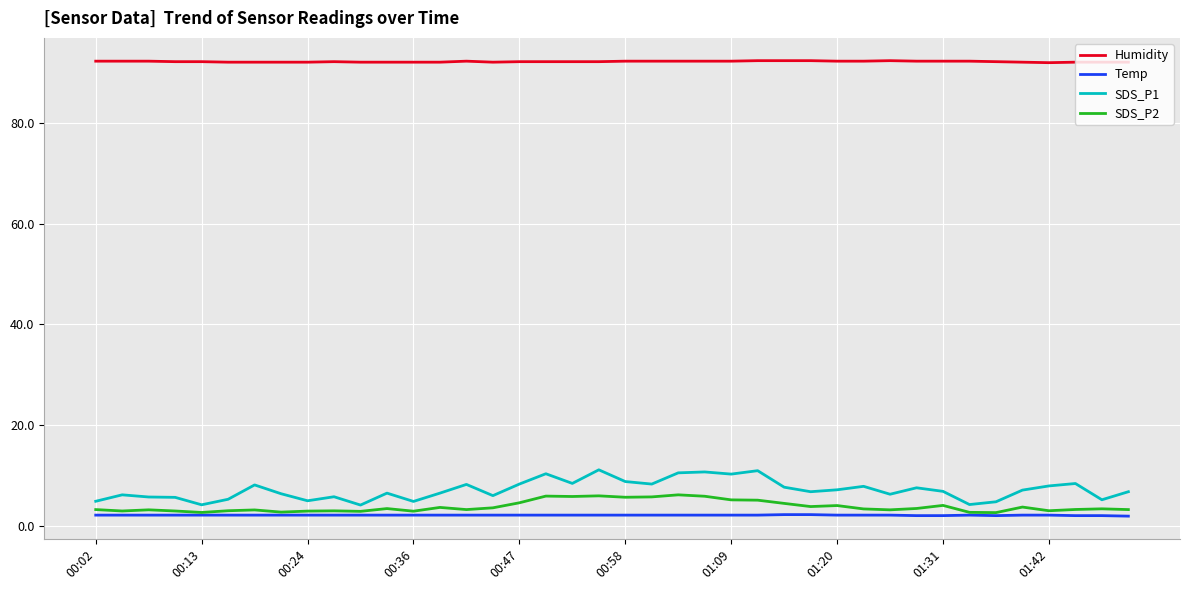

At how many categories does at least one series exceed 91?

40